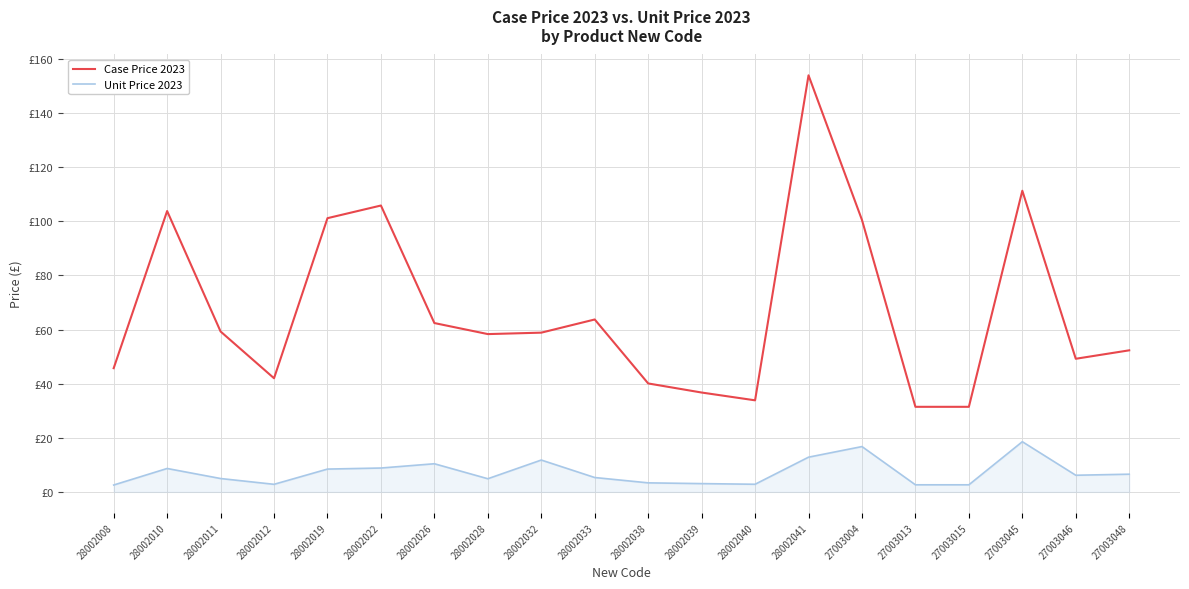

The Unit Price 2023 series shows 15.7 at 28002032. True or false?

False